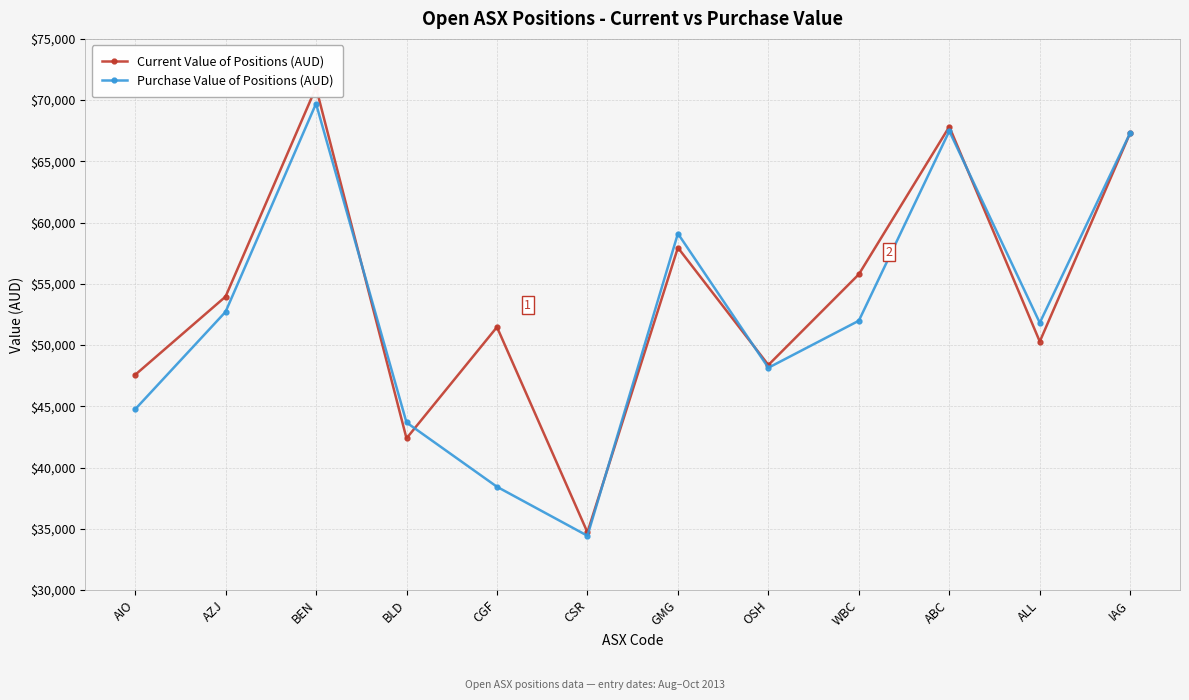

The Current Value of Positions (AUD) series shows 42383.1 at BLD. True or false?

True